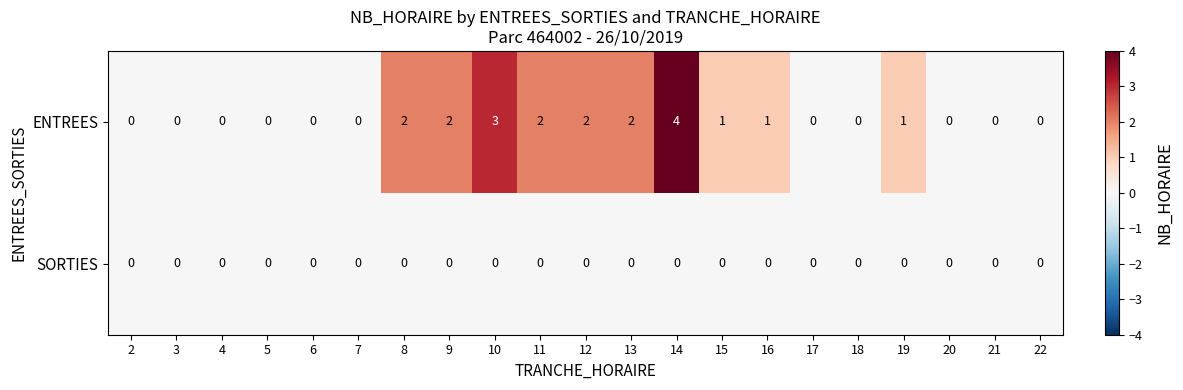

How many series are shown in this chart?

2